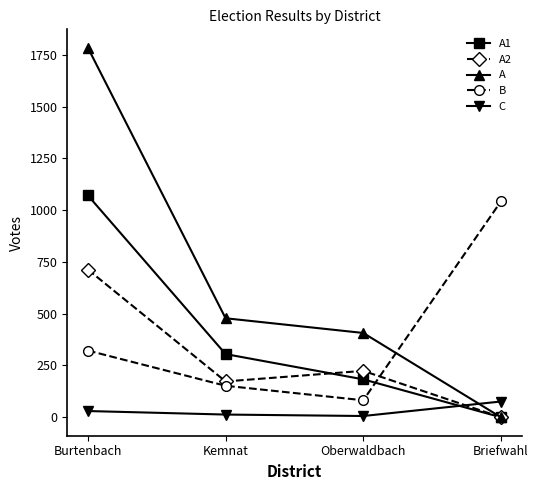

What is the sum of the A values at Burtenbach and Briefwahl?

1784